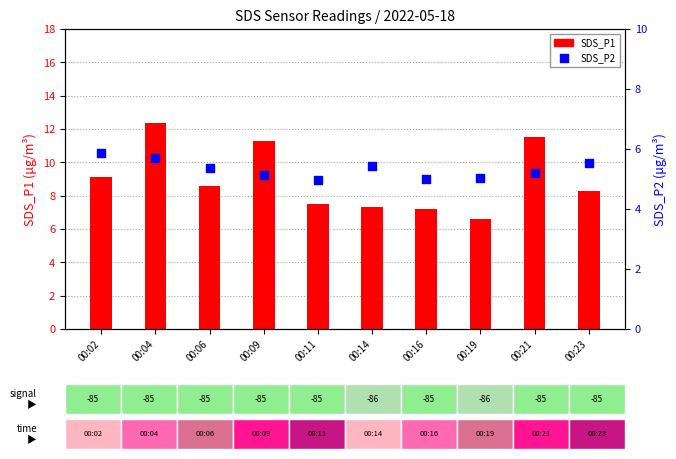

Which series has the widest spread of Y values?

SDS_P1